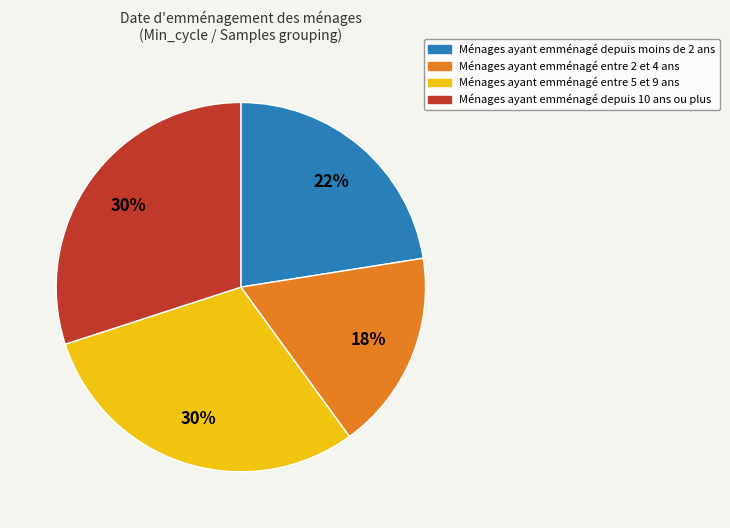

To the nearest percent, what is the average slice percentage?

25%